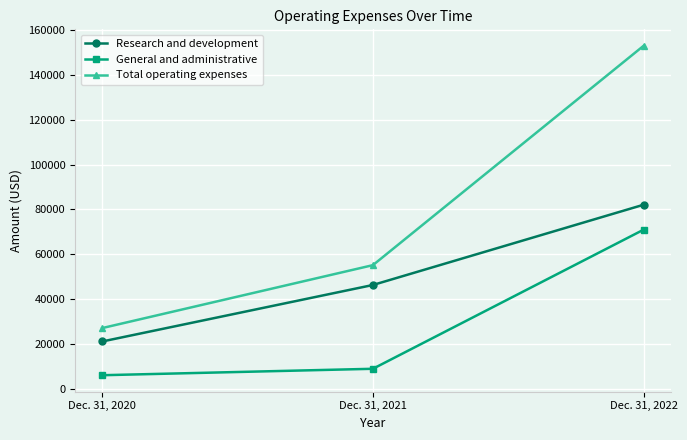

How many lines are shown in the chart?

3